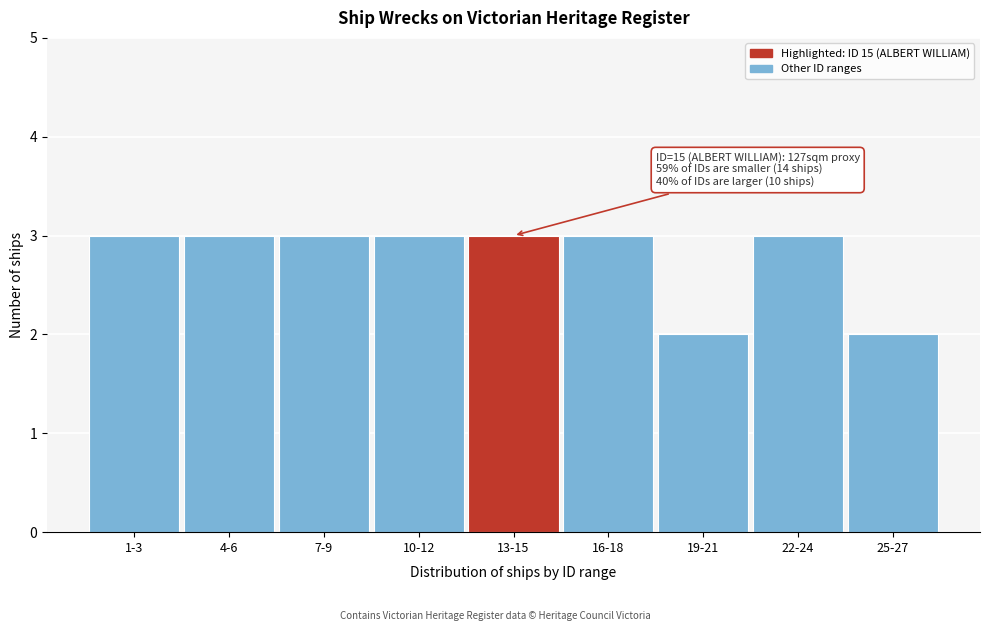

Reading left to right, transcribe all the data shown in this chart.

3	3	3	3	3	3	2	3	2